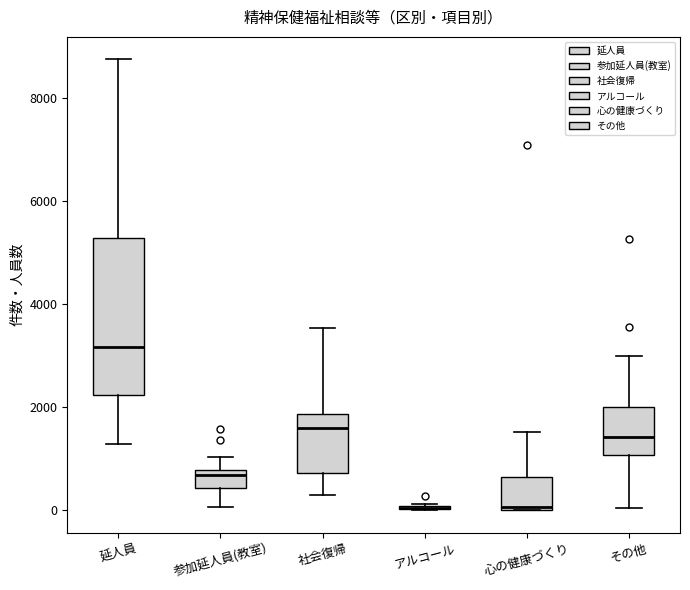

Reading left to right, transcribe this box plot: for each box, give where its median line is, the range the box spans, and where its two whiskers end, as read against the y-axis. The values are not printed on the chart, so give them approximately, as read against the axis.

延人員: median 3200, box 2200 to 5200, whiskers 1200 to 8800
参加延人員(教室): median 600, box 400 to 800, whiskers 0 to 1000
社会復帰: median 1600, box 800 to 1800, whiskers 200 to 3600
アルコール: box collapsed to a line at 0, whiskers 0 to 200
心の健康づくり: median 0, box 0 to 600, whiskers 0 to 1600
その他: median 1400, box 1000 to 2000, whiskers 0 to 3000